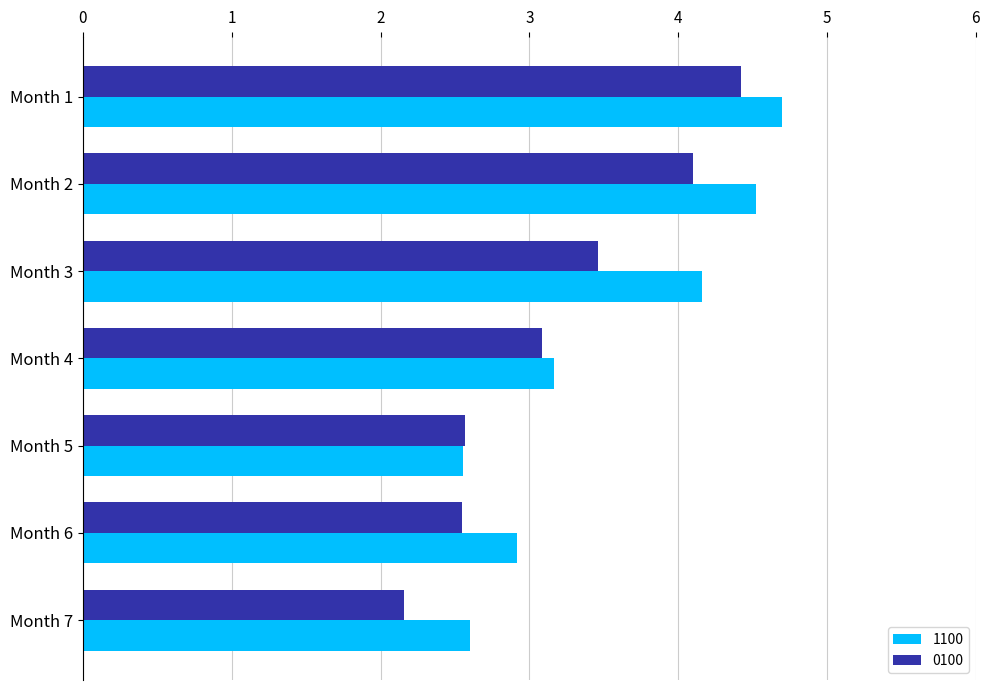

Which series has the largest total across all categories?

1100